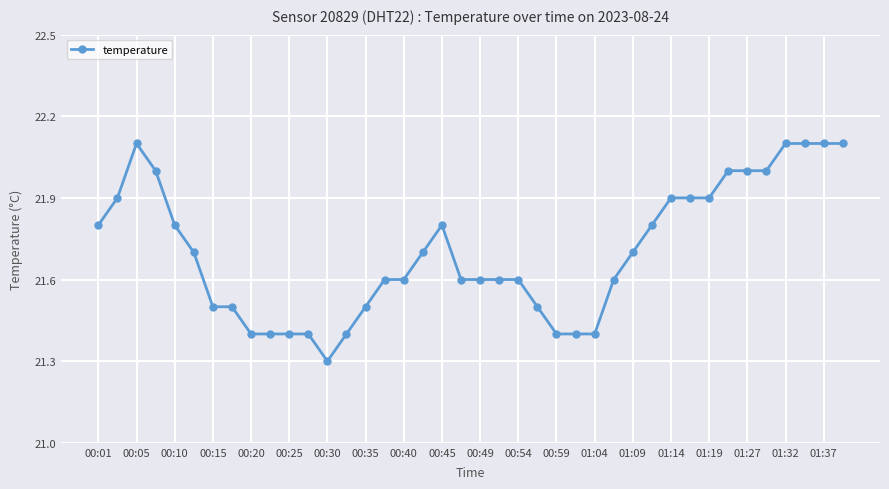

Reading left to right, transcribe all the data shown in this chart.

21.8	21.9	22.1	22.0	21.8	21.7	21.5	21.5	21.4	21.4	21.4	21.4	21.3	21.4	21.5	21.6	21.6	21.7	21.8	21.6	21.6	21.6	21.6	21.5	21.4	21.4	21.4	21.6	21.7	21.8	21.9	21.9	21.9	22.0	22.0	22.0	22.1	22.1	22.1	22.1